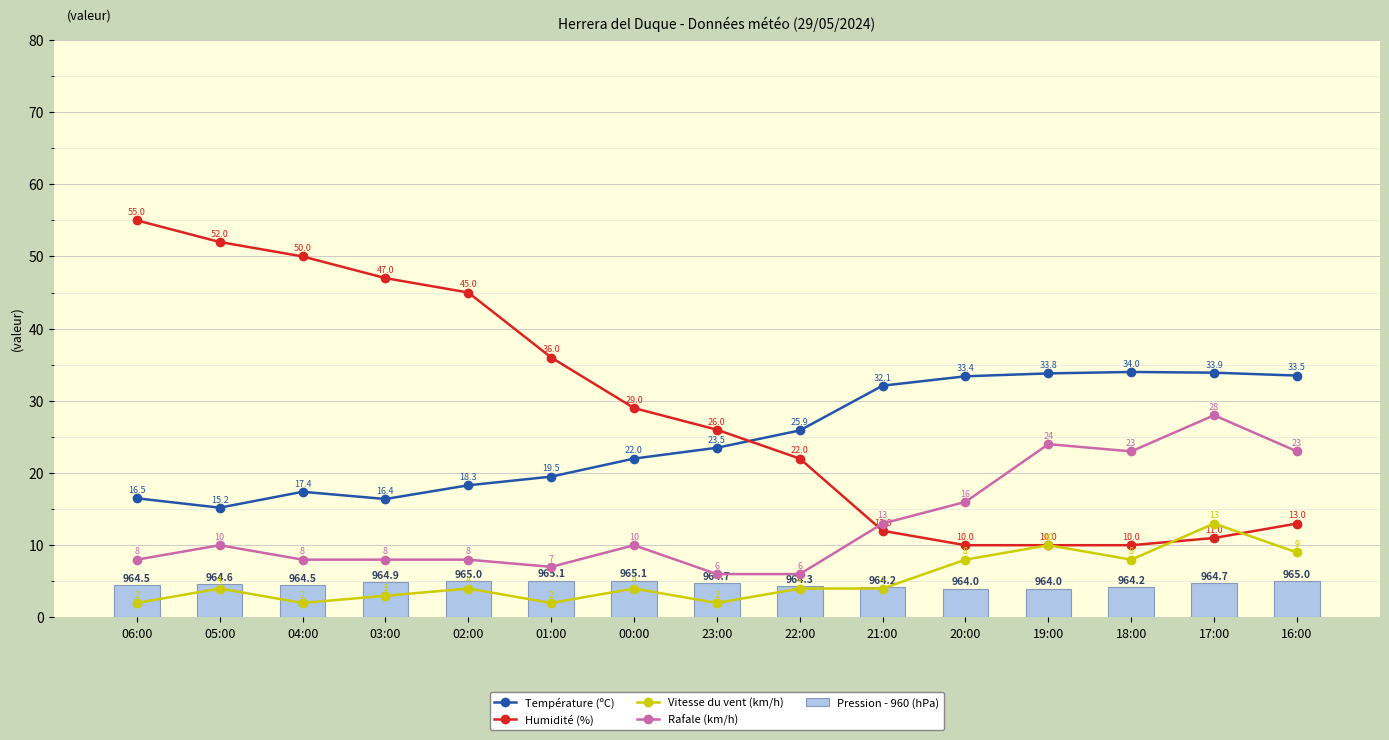

List the series in order of their peak value, highest first.

Humidité (%), Température (ºC), Rafale (km/h), Vitesse du vent (km/h), Pression - 960 (hPa)